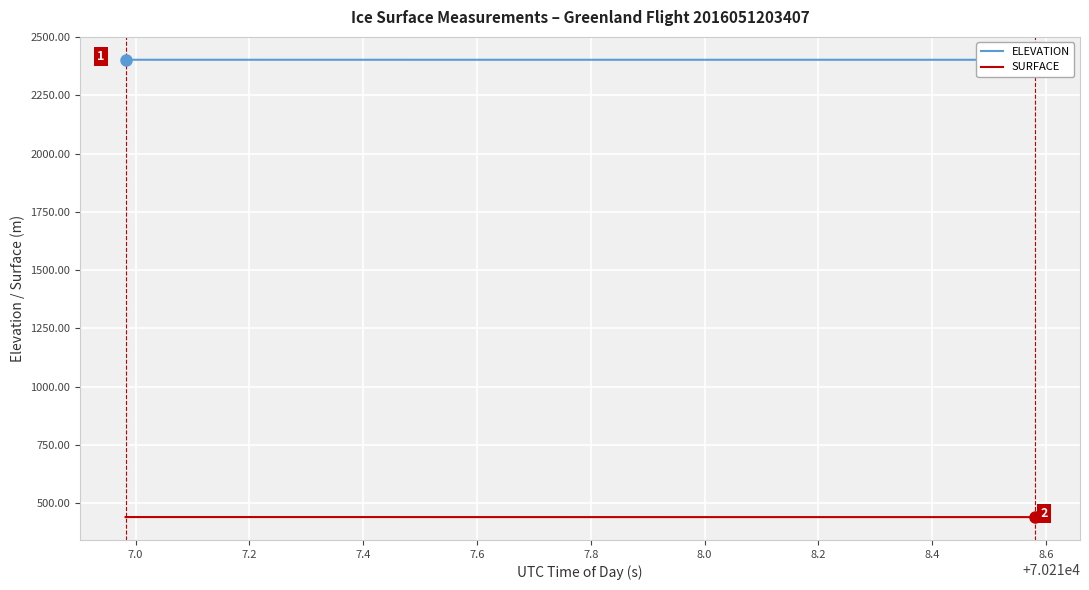

At 7.2, list the series in order from smallest to largest.

SURFACE, ELEVATION